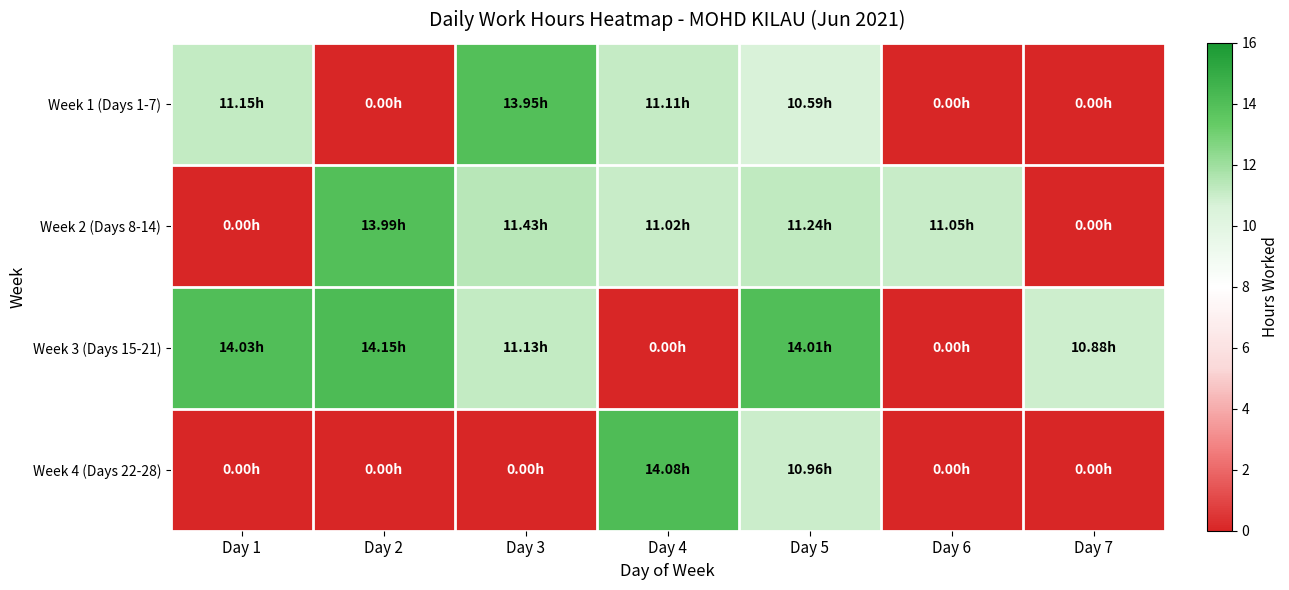

At which category is the sum across all series the highest?

Day 5